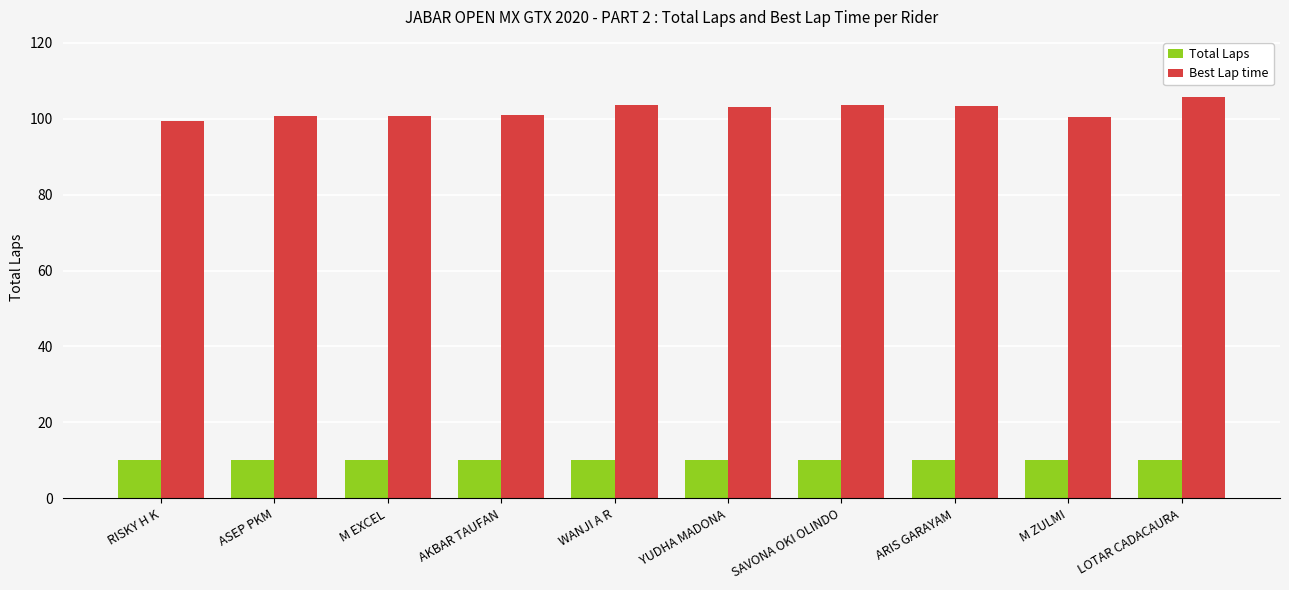

How many groups of bars are there?

10